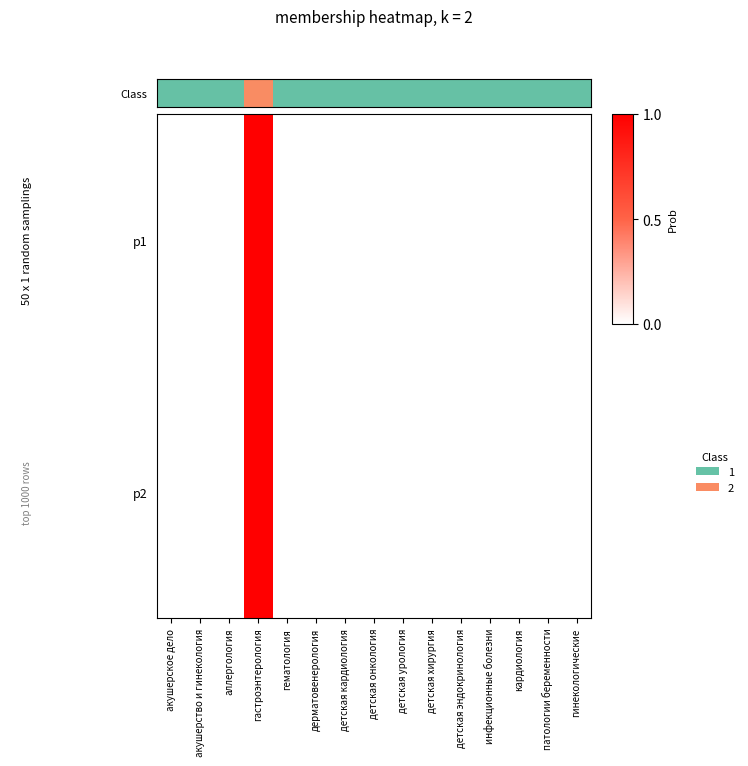

At which category is the sum across all series the highest?

гастроэнтерология